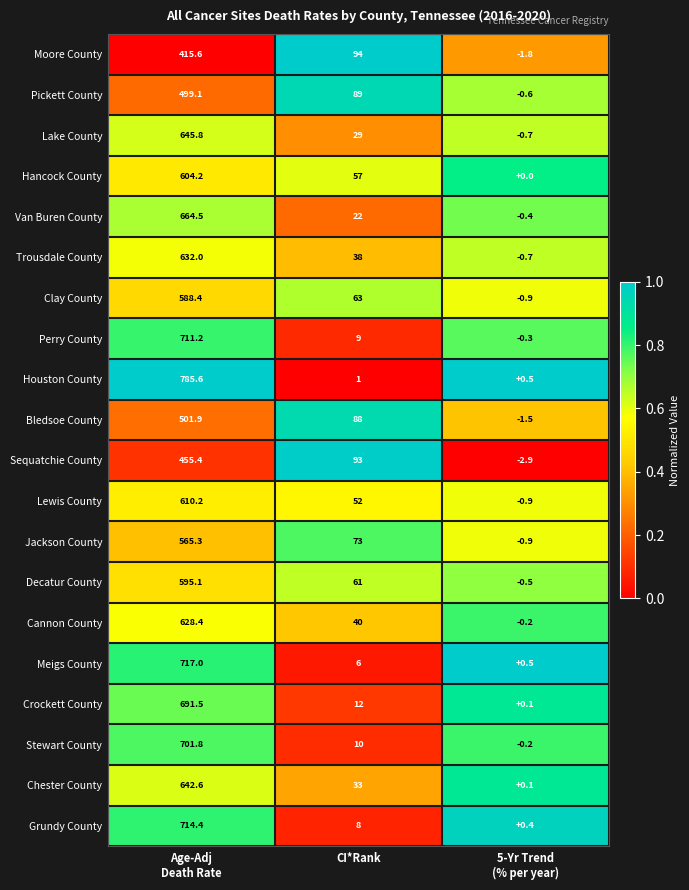

Which series has the largest total across all categories?

Houston County